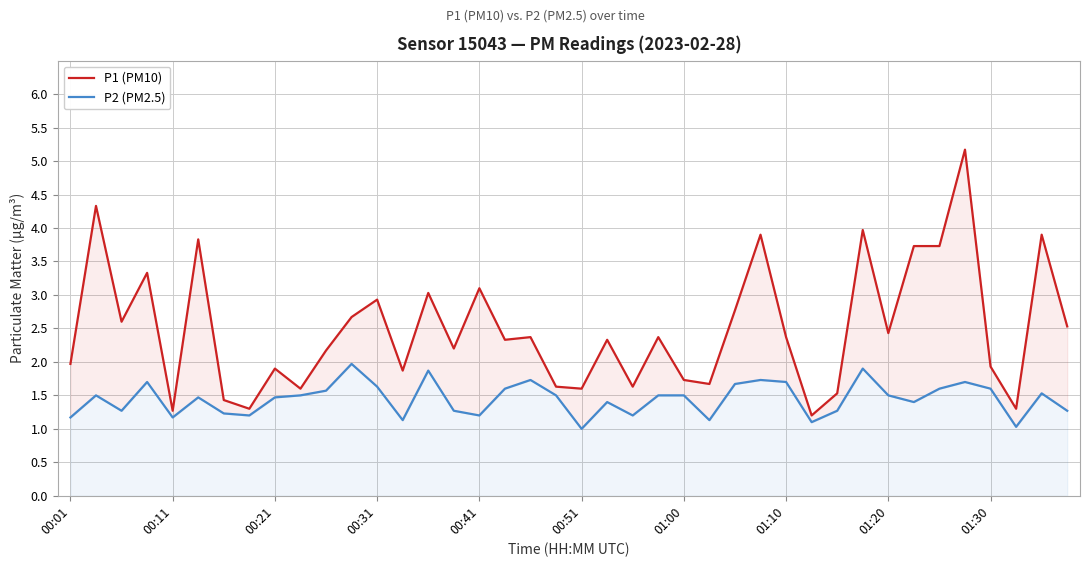

What is the sum of the P2 (PM2.5) values at 11 and 10?

3.5